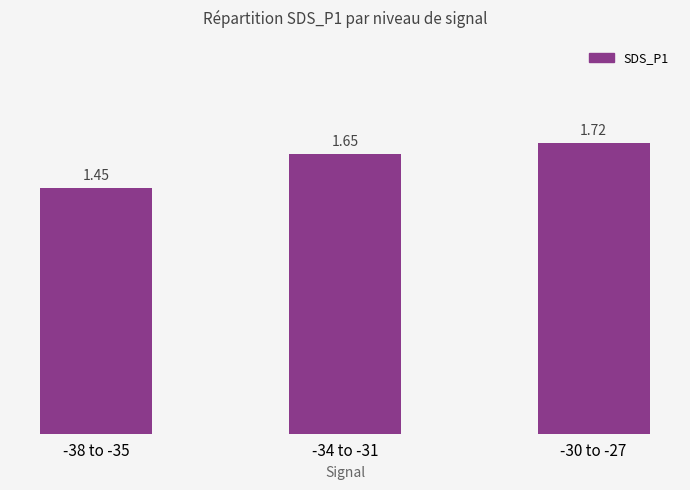

List the labels in order of value, smallest first.

-38 to -35, -34 to -31, -30 to -27